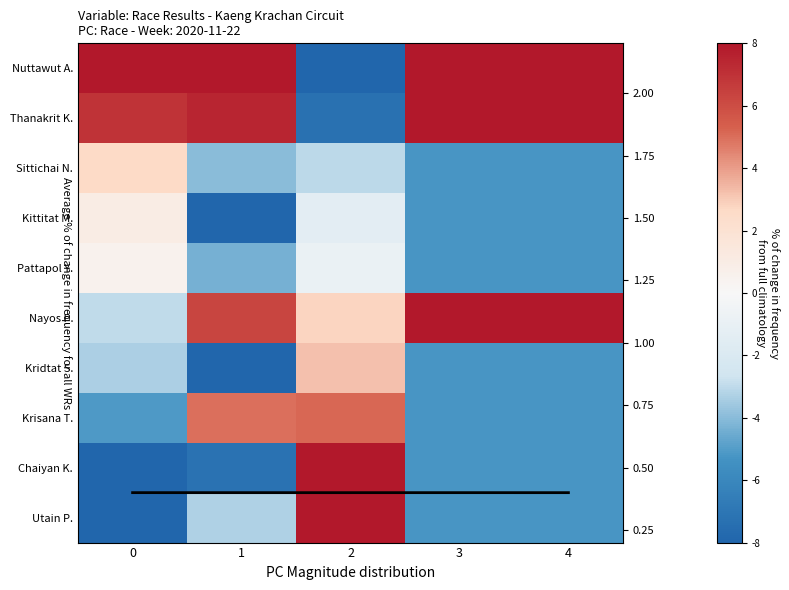

What is the lowest value of the Krisana T. series?

-5.2